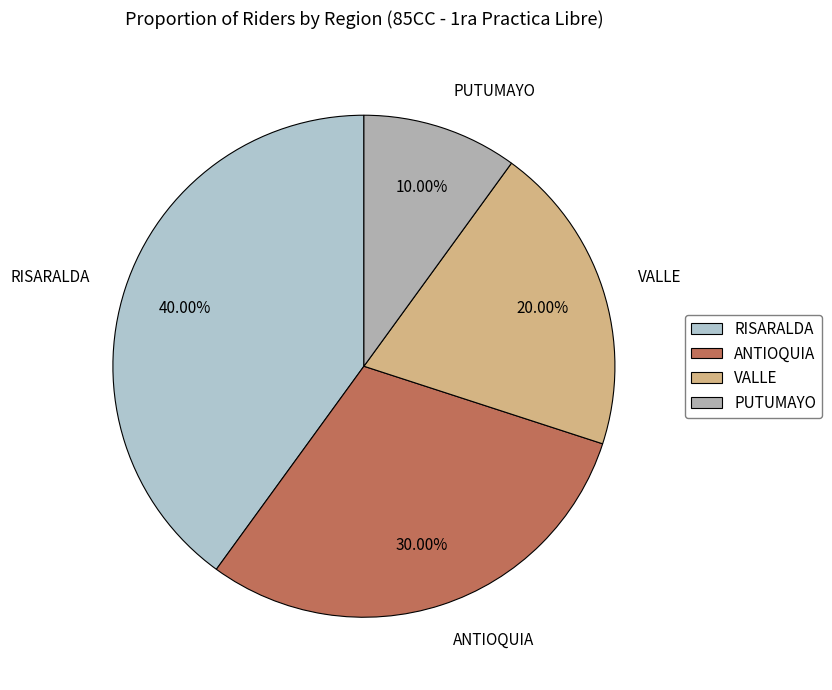

Is it true that VALLE is 20% of the pie?

True